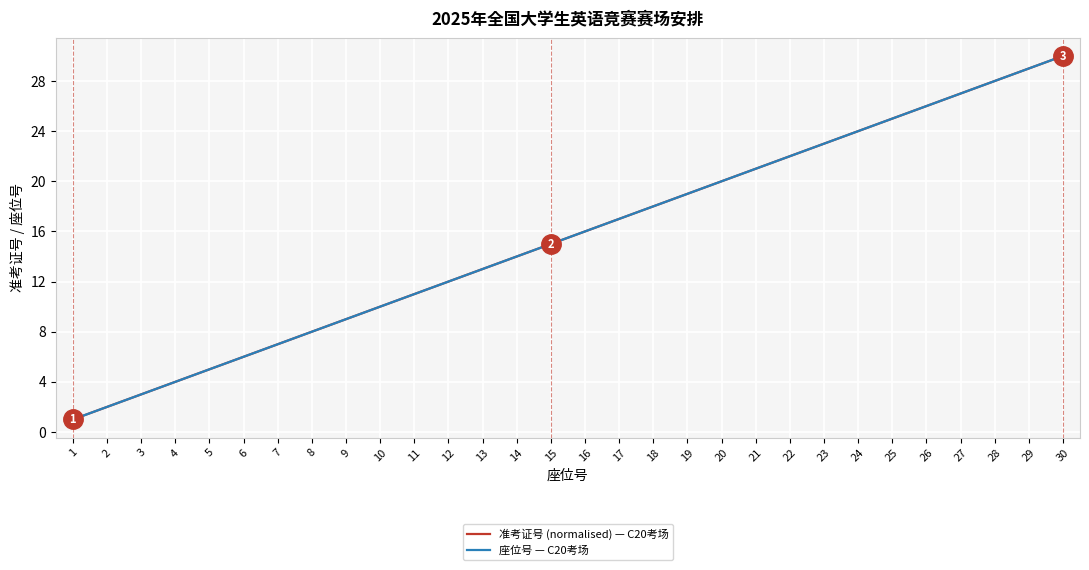

What value does the 准考证号 (normalised) — C20考场 series have at 4, to the nearest 5?

5